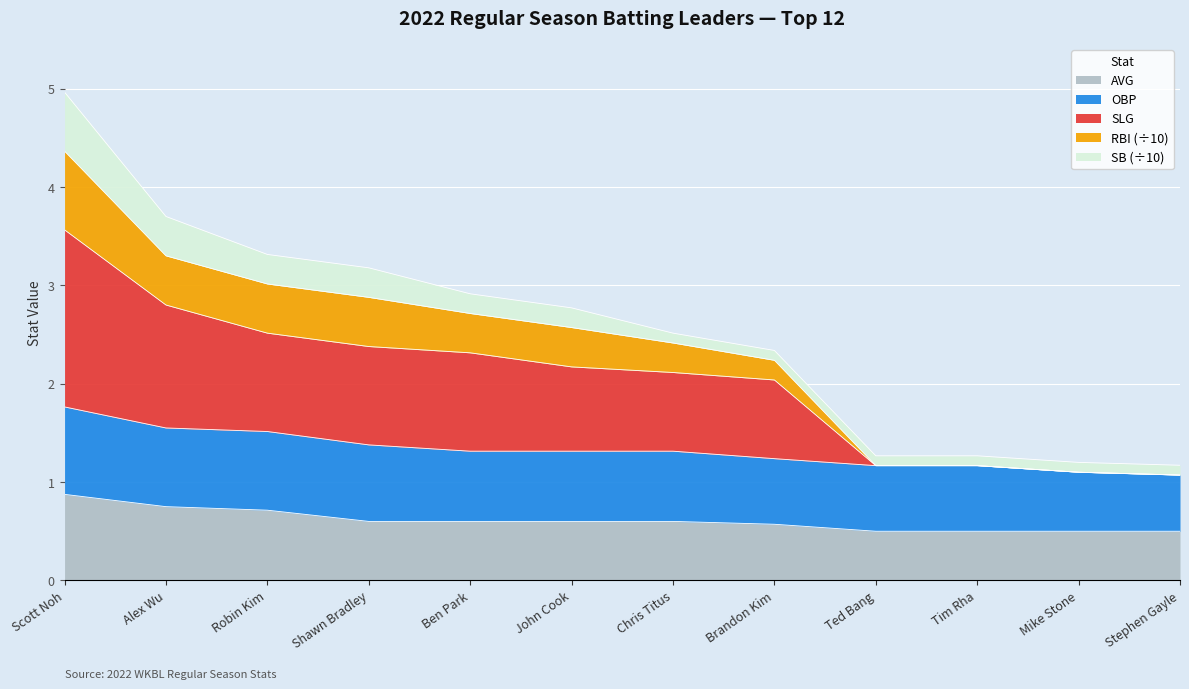

True or false: RBI has a value of 1.7 at Stephen Gayle.

False